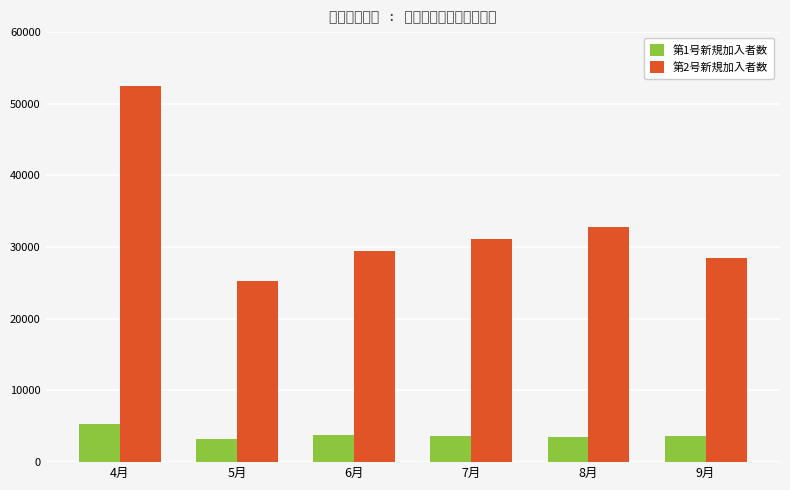

At 9月, list the series in order from smallest to largest.

第1号新規加入者数, 第2号新規加入者数